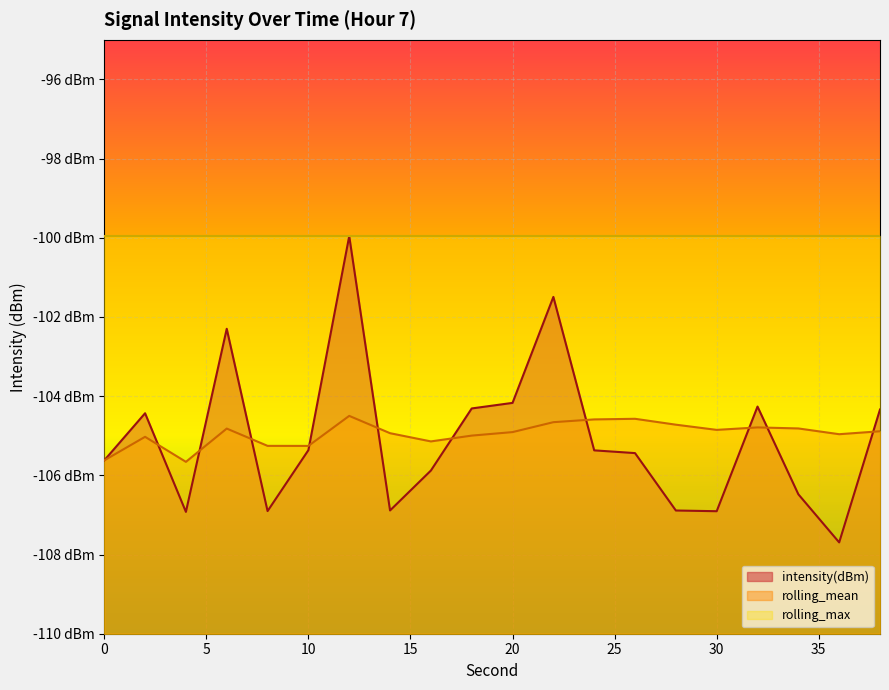

What are all the series names shown in the legend?

intensity(dBm), rolling_mean, rolling_max